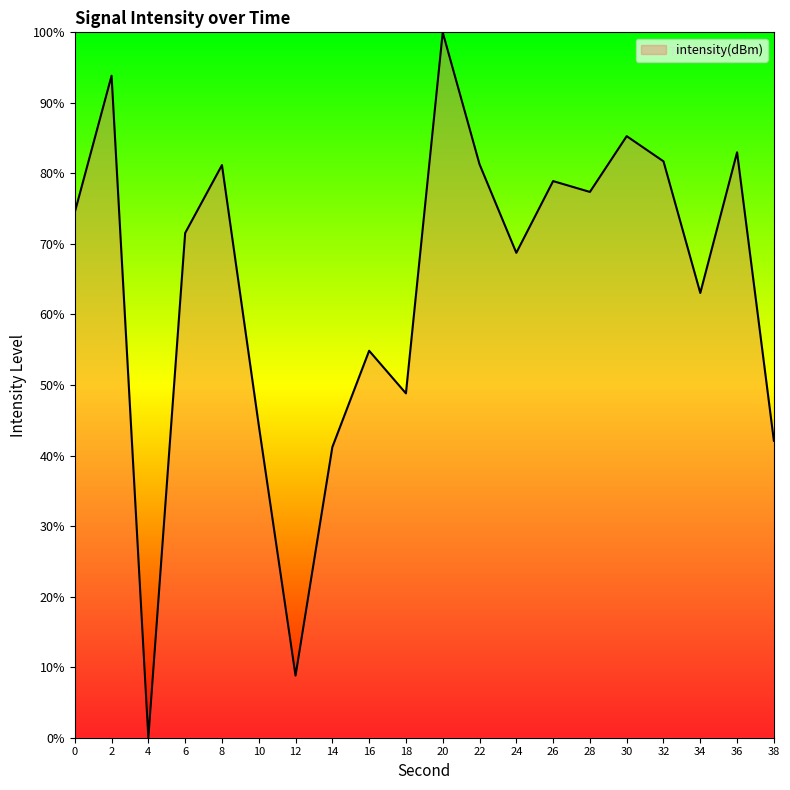

How many positive values are there?

19